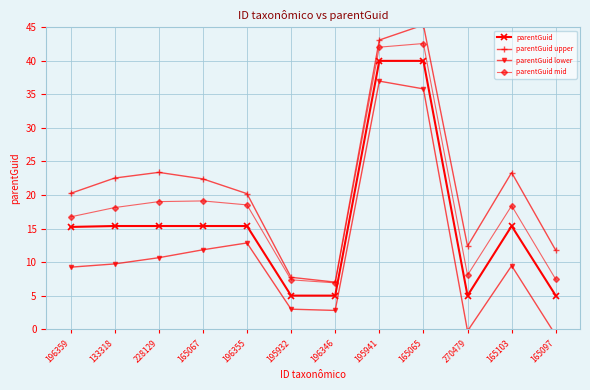

At which label does parentGuid lower first exceed 9?

196359